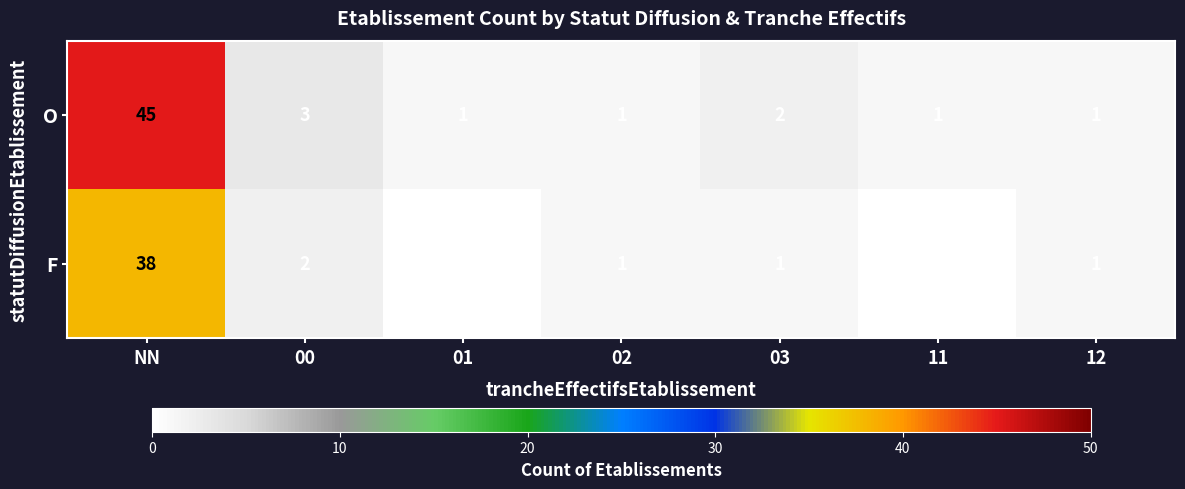

Reading left to right, what are all the values shown in this chart?

O: 45	3	1	1	2	1	1
F: 38	2	0	1	1	0	1